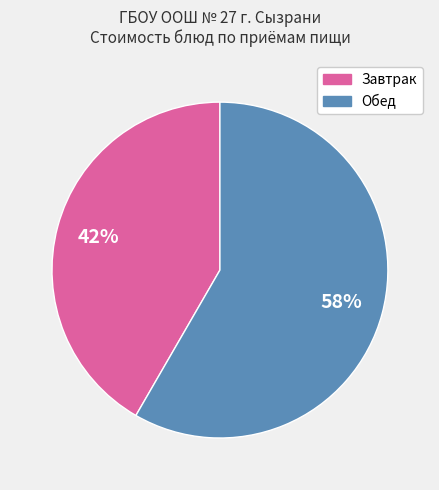

To the nearest percent, what portion does Обед represent?

58%